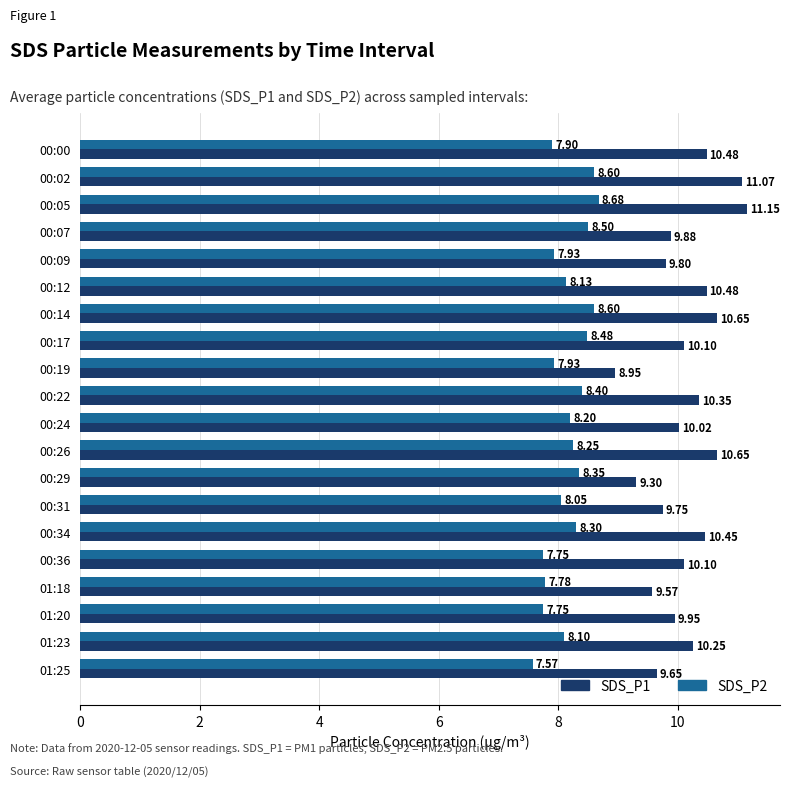

How many data points in SDS_P2 are less than 8?

7